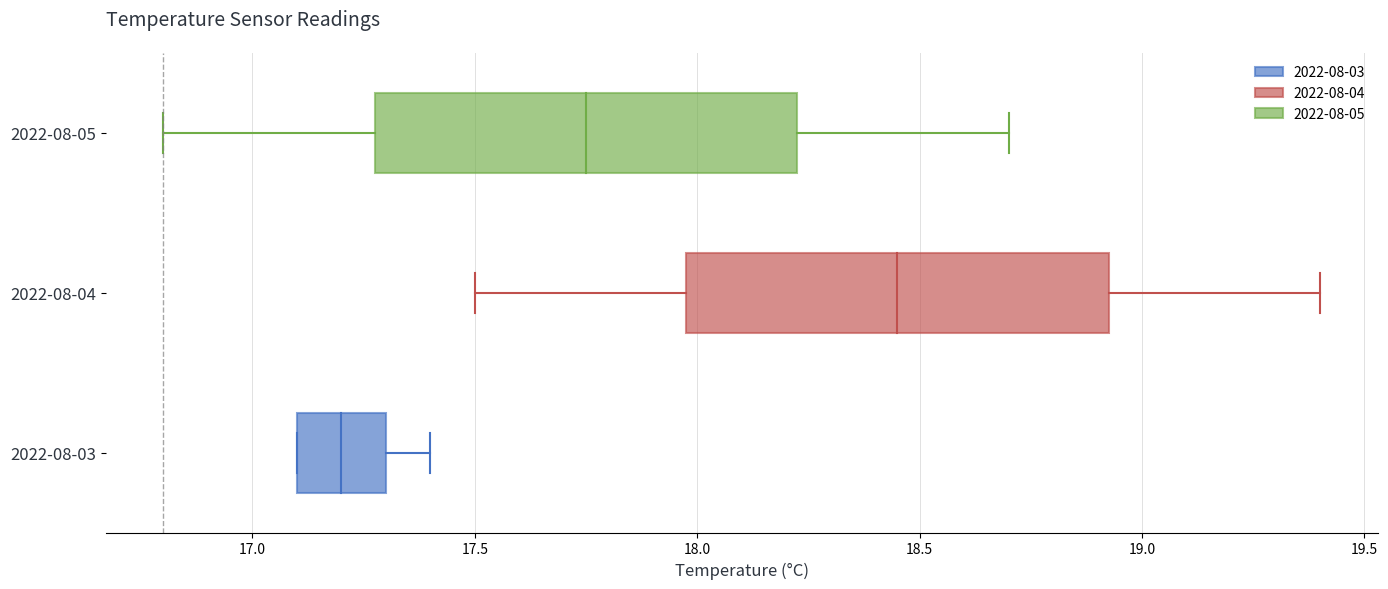

Reading bottom to top, transcribe this box plot: for each box, give where its median line is, the range the box spans, and where its two whiskers end, as read against the x-axis. The values are not printed on the chart, so give them approximately, as read against the axis.

2022-08-03: median 17.20, box 17.10 to 17.30, whiskers 17.10 to 17.40
2022-08-04: median 18.45, box 18.00 to 18.95, whiskers 17.50 to 19.40
2022-08-05: median 17.75, box 17.30 to 18.25, whiskers 16.80 to 18.70